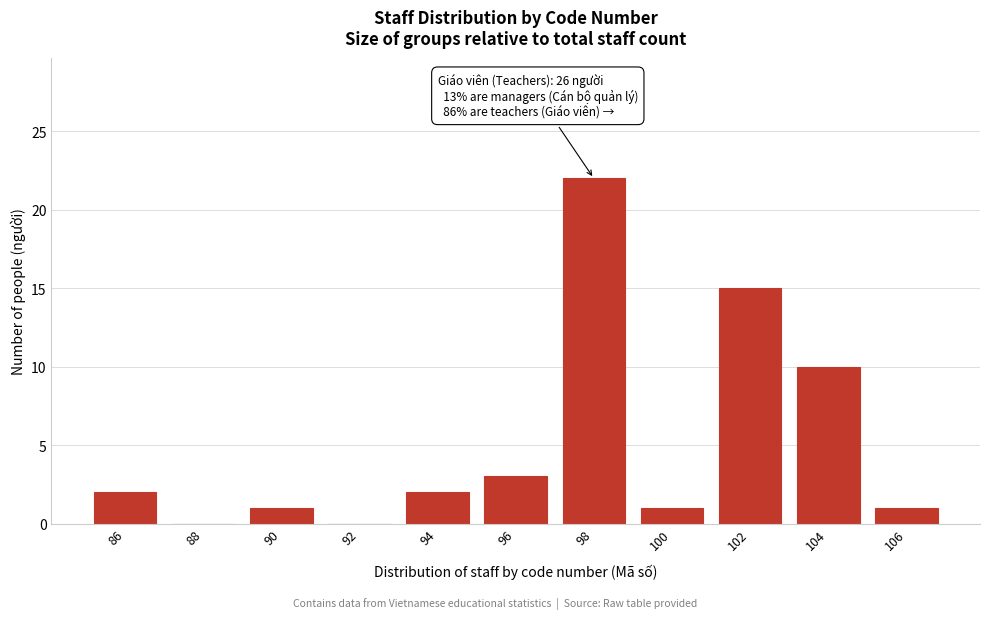

Reading right to left, what are all the values shown in this chart?

106=1	104=10	102=15	100=1	98=22	96=3	94=2	92=0	90=1	88=0	86=2